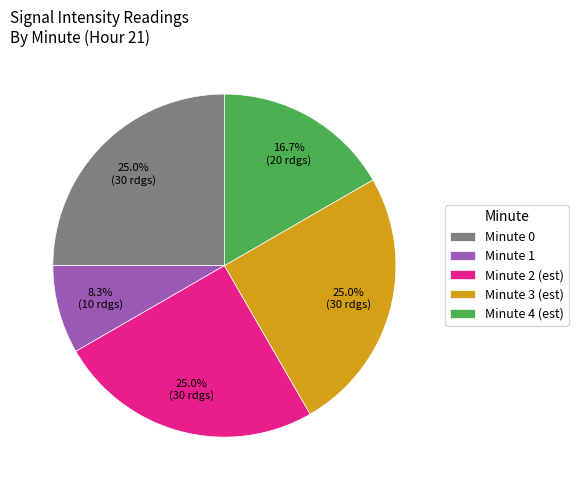

To the nearest percent, what is the average slice percentage?

20%